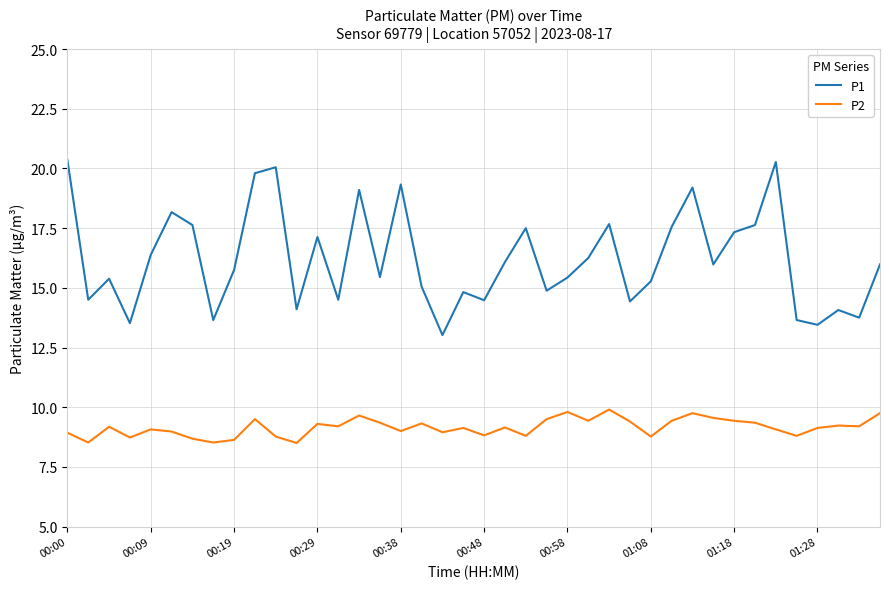

How many categories are shown in the chart?

40